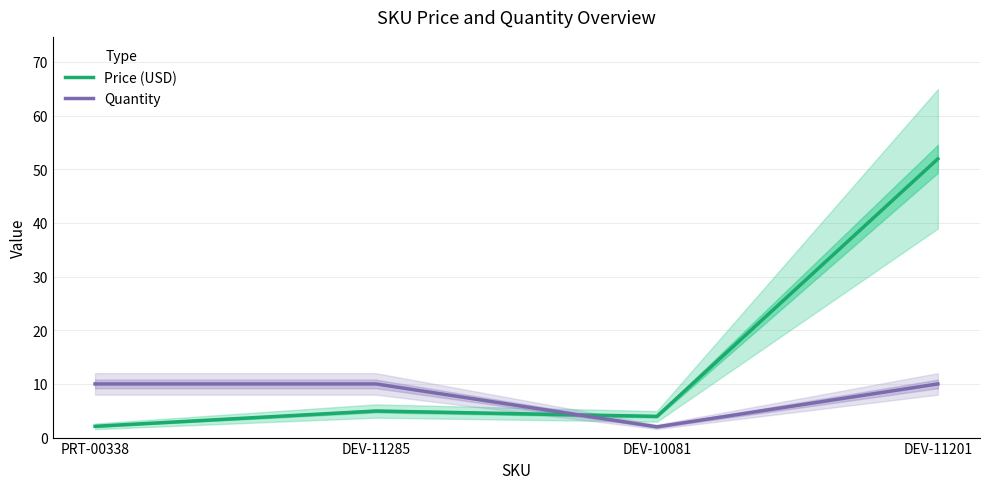

At how many categories does at least one series exceed 32?

1